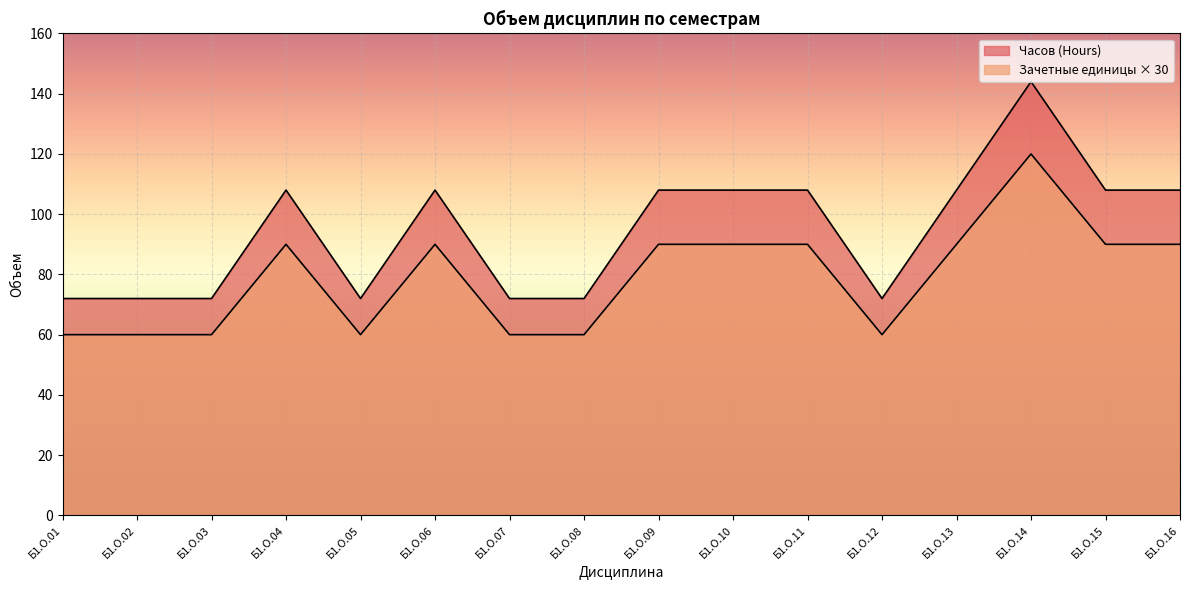

Is it true that Часов (Hours) equals 72 at Б1.О.12?

True